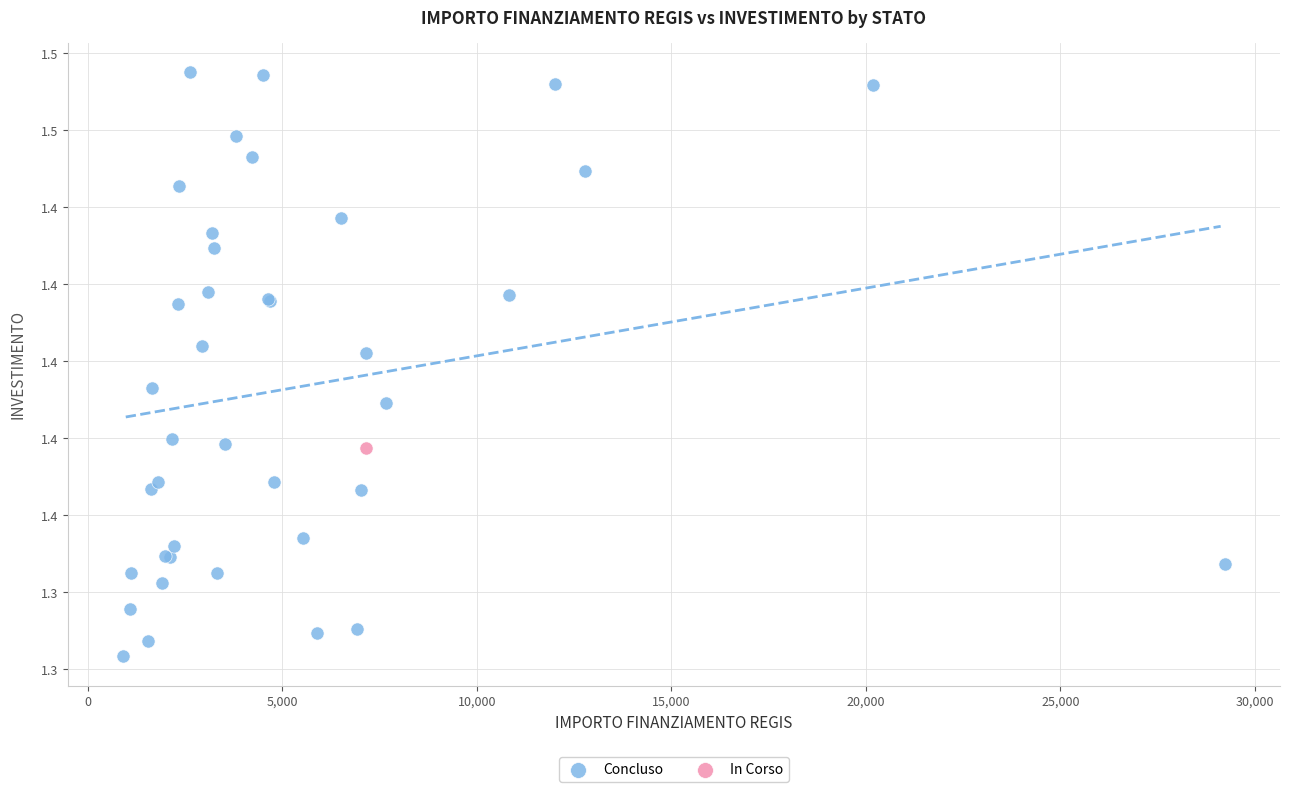

What are all the series names shown in the legend?

Concluso, In Corso